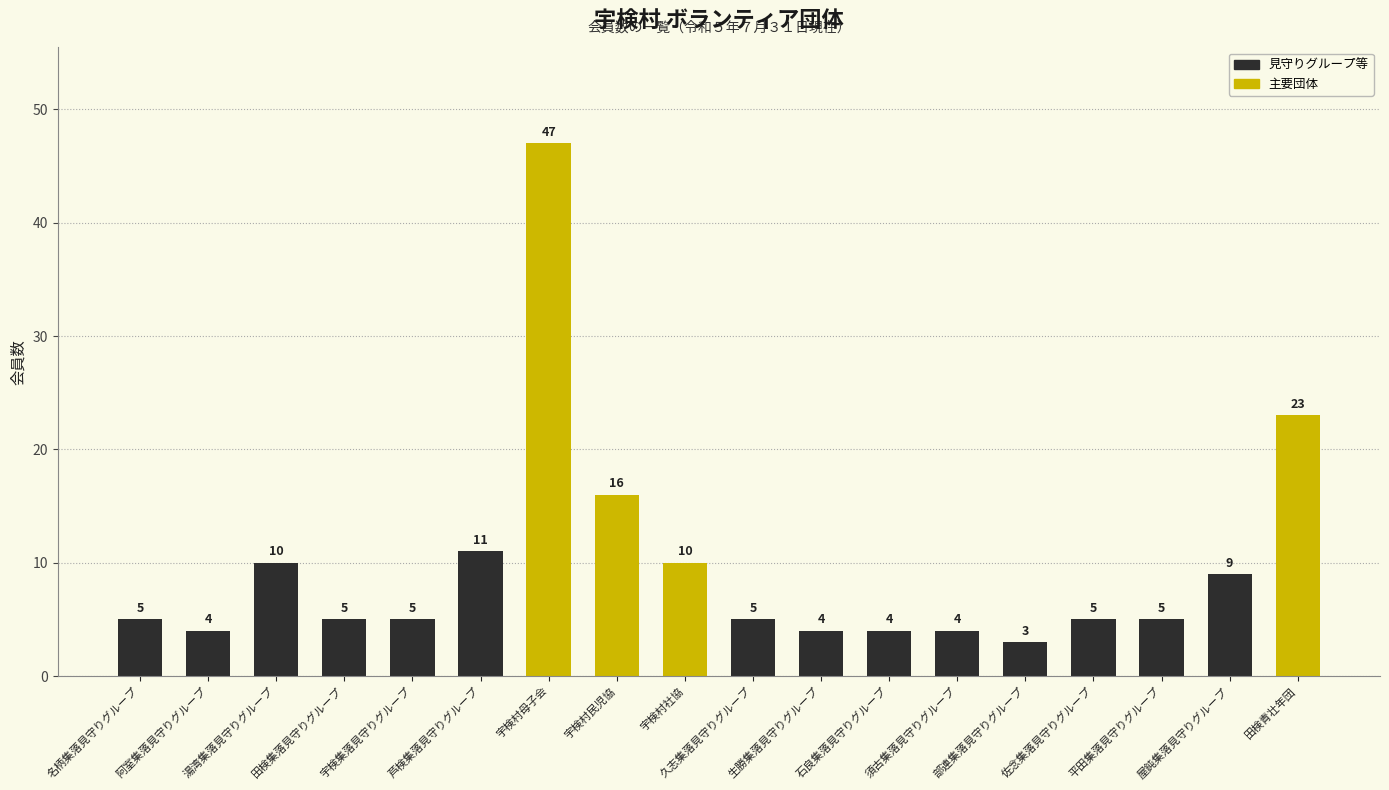

What is the lowest value of the 会員数 series?

3